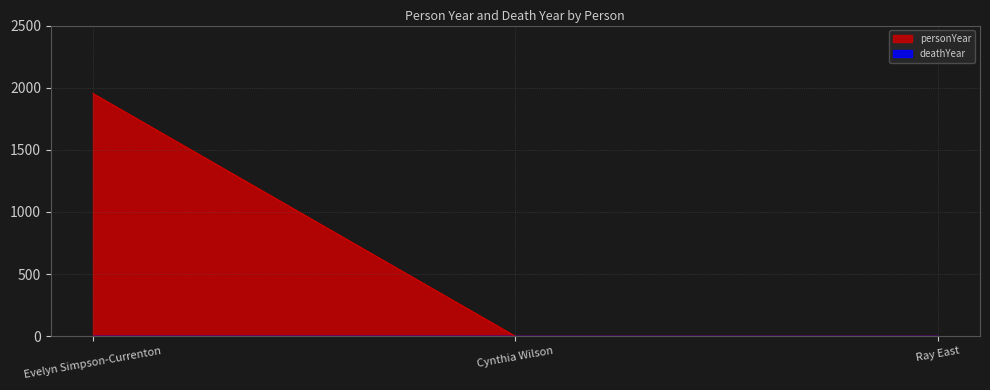

How many values are above zero?

1